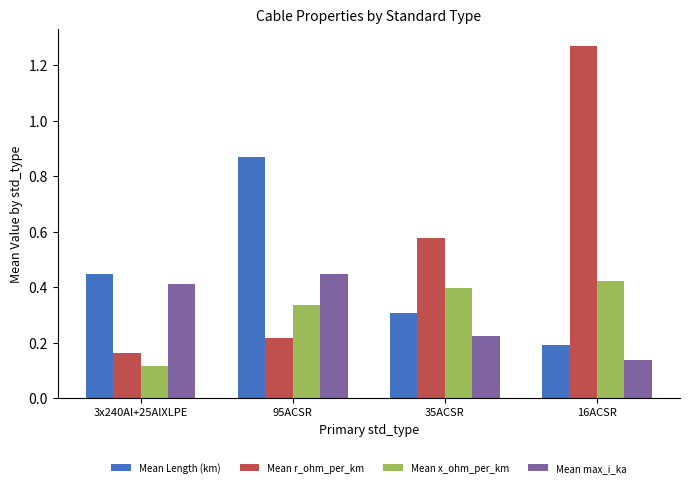

The Mean r_ohm_per_km series shows 0.3 at 3x240Al+25AlXLPE. True or false?

False